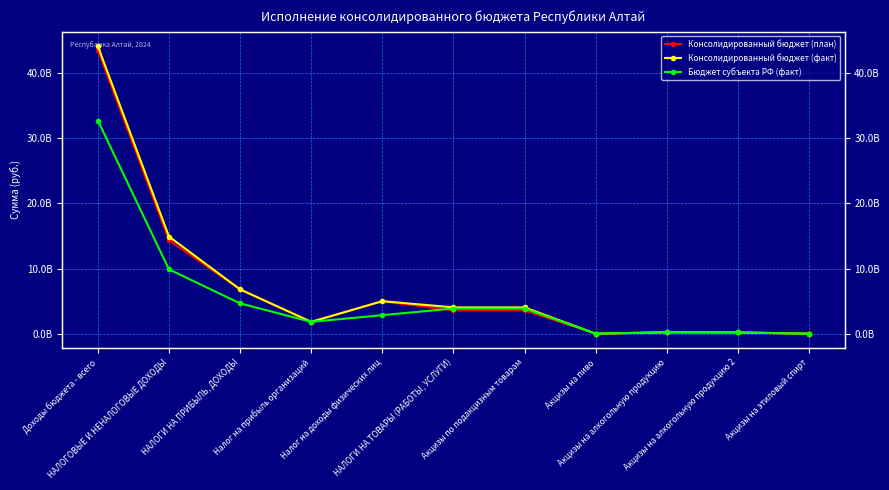

Reading left to right, transcribe all the data shown in this chart.

Консолидированный бюджет (план): Доходы бюджета - всего=43533775615.5	НАЛОГОВЫЕ И НЕНАЛОГОВЫЕ ДОХОДЫ=14339771956.2	НАЛОГИ НА ПРИБЫЛЬ, ДОХОДЫ=6792599839.9	Налог на прибыль организаций=1816952300.0	Налог на доходы физических лиц=4975647539.9	НАЛОГИ НА ТОВАРЫ (РАБОТЫ, УСЛУГИ)=3575653599.8	Акцизы по подакцизным товарам=3575653599.8	Акцизы на пиво=2039000.0	Акцизы на алкогольную продукцию=206750000.0	Акцизы на алкогольную продукцию 2=184200000.0	Акцизы на этиловый спирт=500000.0
Консолидированный бюджет (факт): Доходы бюджета - всего=44131238537.6	НАЛОГОВЫЕ И НЕНАЛОГОВЫЕ ДОХОДЫ=14910036867.3	НАЛОГИ НА ПРИБЫЛЬ, ДОХОДЫ=6800559844.9	Налог на прибыль организаций=1811555678.3	Налог на доходы физических лиц=4989004166.5	НАЛОГИ НА ТОВАРЫ (РАБОТЫ, УСЛУГИ)=4034790800.6	Акцизы по подакцизным товарам=4034790800.6	Акцизы на пиво=1821169.3	Акцизы на алкогольную продукцию=211729405.9	Акцизы на алкогольную продукцию 2=188625996.4	Акцизы на этиловый спирт=448273.6
Бюджет субъекта РФ (факт): Доходы бюджета - всего=32715703475.5	НАЛОГОВЫЕ И НЕНАЛОГОВЫЕ ДОХОДЫ=9868936206.4	НАЛОГИ НА ПРИБЫЛЬ, ДОХОДЫ=4651908162.8	Налог на прибыль организаций=1811555678.3	Налог на доходы физических лиц=2840352484.4	НАЛОГИ НА ТОВАРЫ (РАБОТЫ, УСЛУГИ)=3857109369.5	Акцизы по подакцизным товарам=3857109369.5	Акцизы на пиво=1821169.3	Акцизы на алкогольную продукцию=211729405.9	Акцизы на алкогольную продукцию 2=188625996.4	Акцизы на этиловый спирт=448273.6